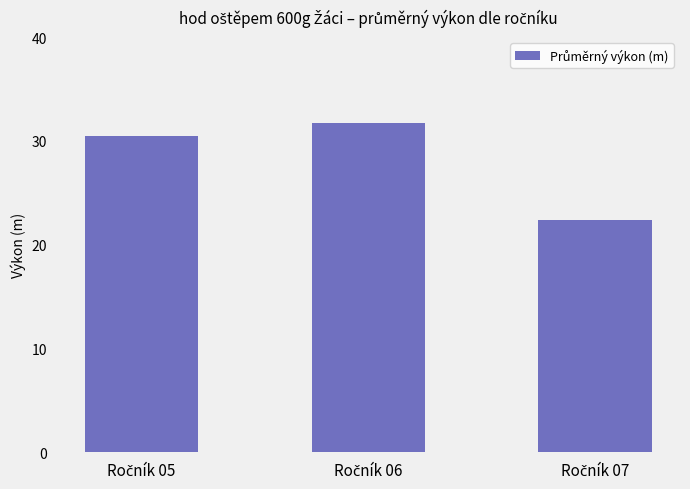

What is the minimum value shown in the chart?

22.4